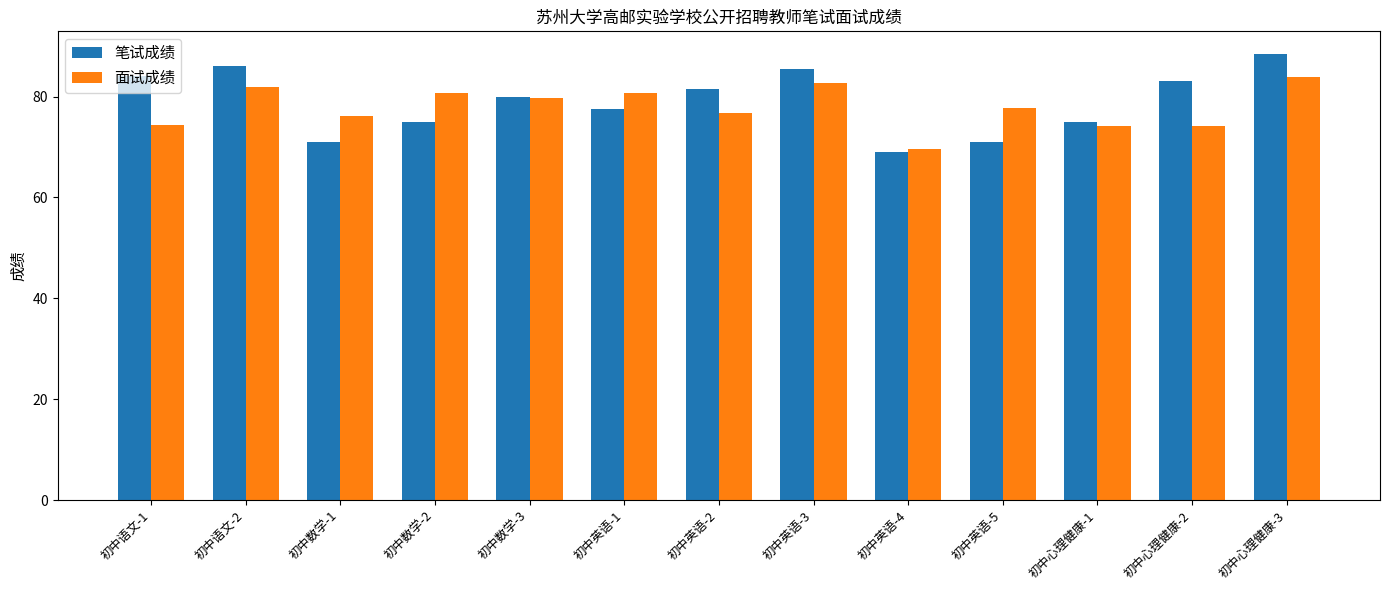

What is the difference between the maximum and minimum values in the 面试成绩 series?

14.2